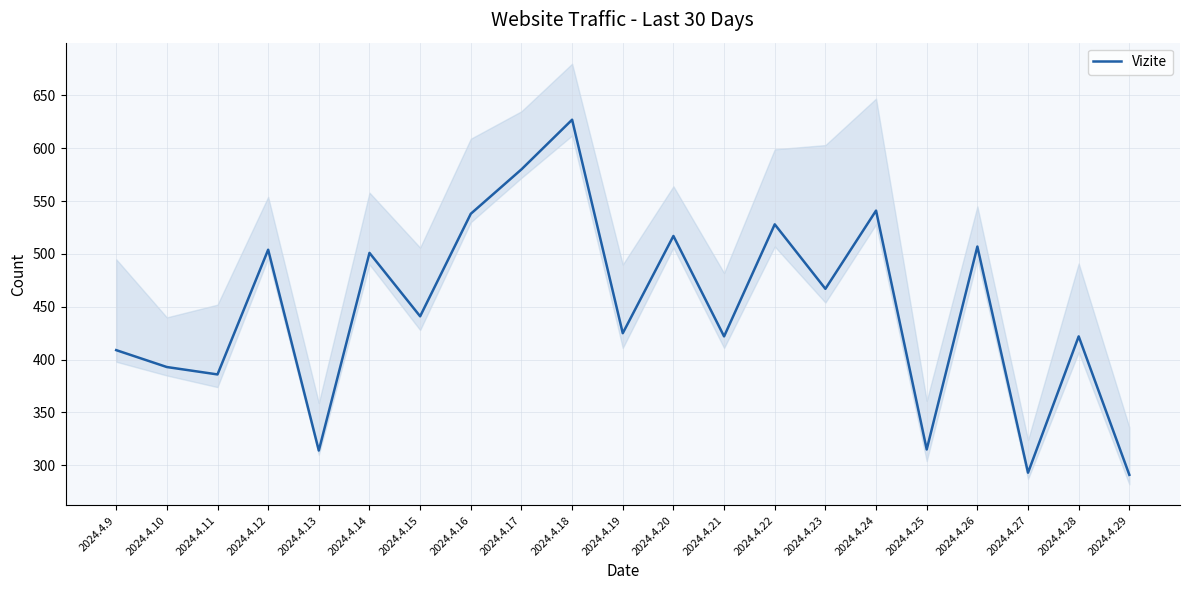

What is the value of the Afisari point at the 6th from the left?

558